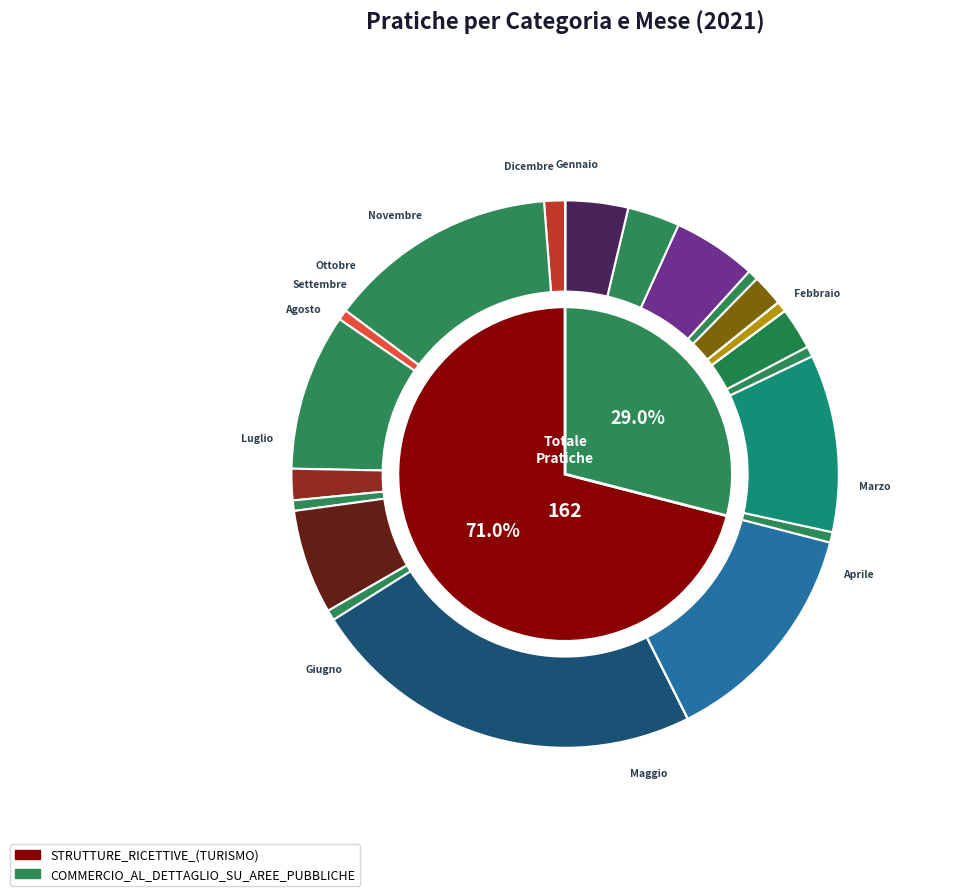

Count the number of slices in the pie.

12